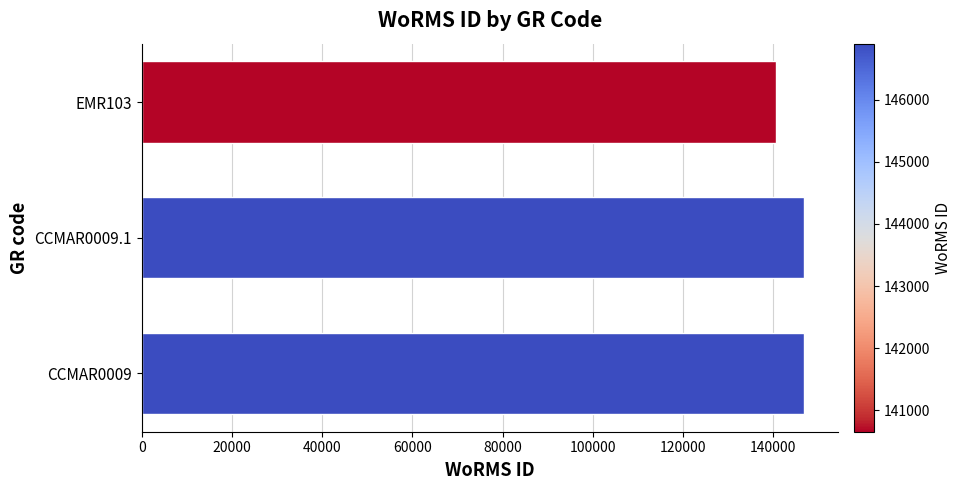

How many data points are less than 146900?

1